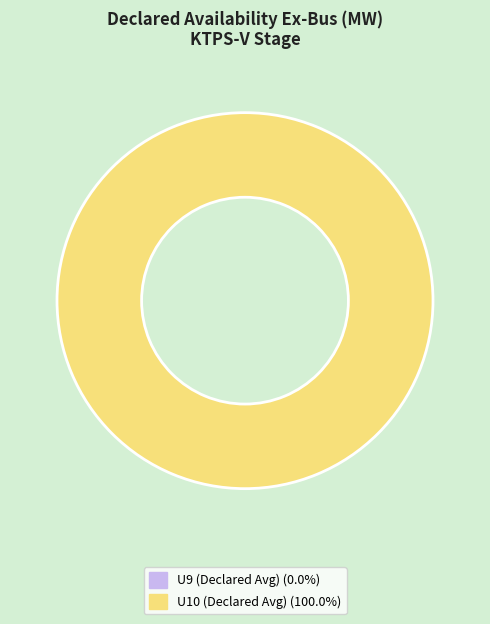

The 05:00-05:15 slice represents 4% of the pie. True or false?

True